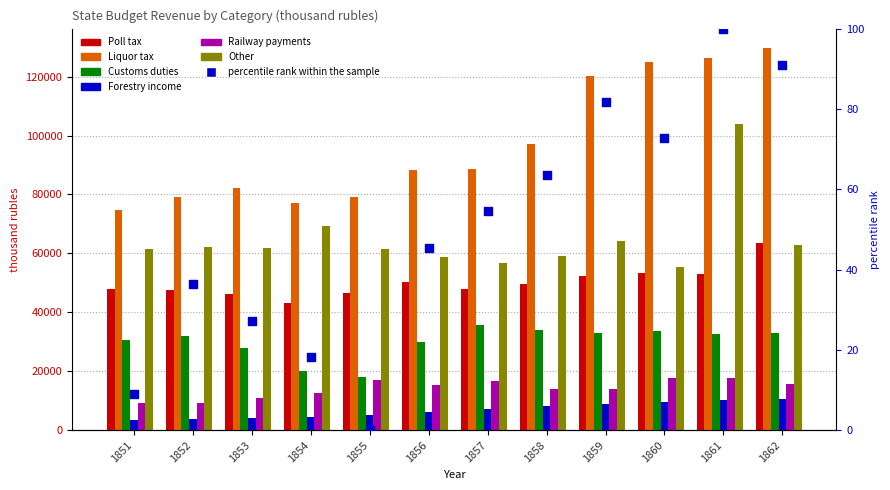

Is the value of Poll tax at 1857 greater than the value of Forestry income at 1855?

Yes